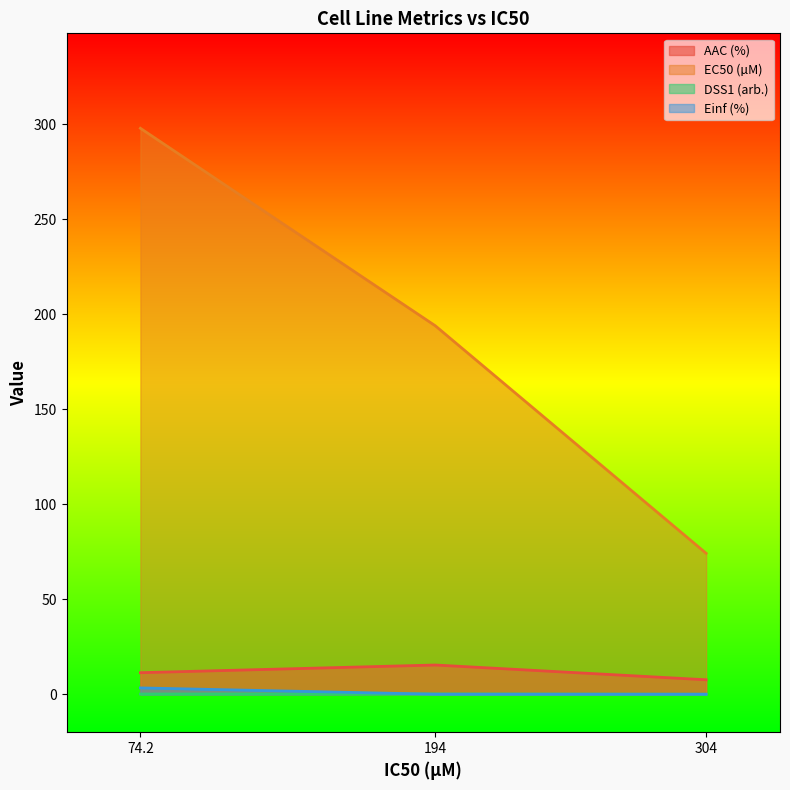

List the labels in order of EC50 (µM) value, smallest first.

304, 194, 74.2